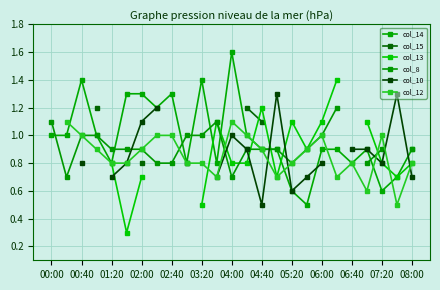

The col_14 series shows 0.3 at 00:00. True or false?

False